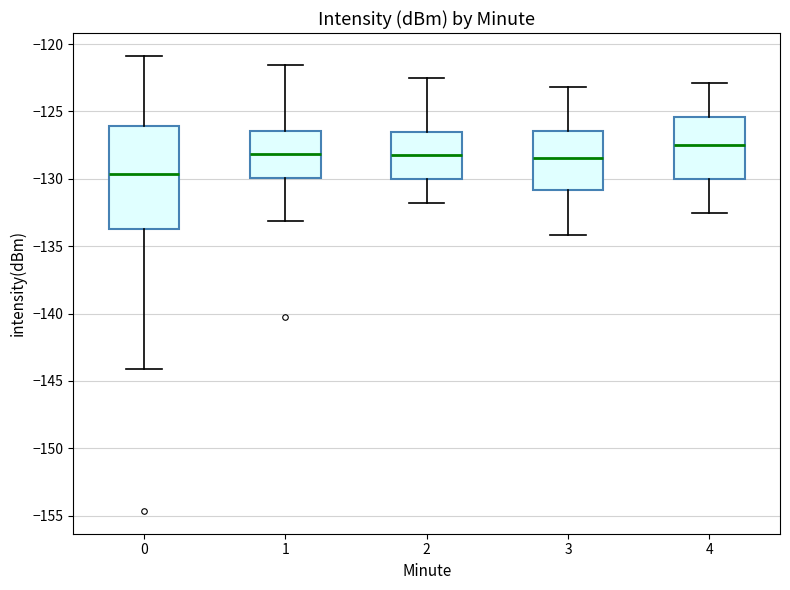

Where does the median line of the box at x = 3 sit on the y-axis? The values are not printed on the chart, so give them approximately, as read against the axis.

-128.5